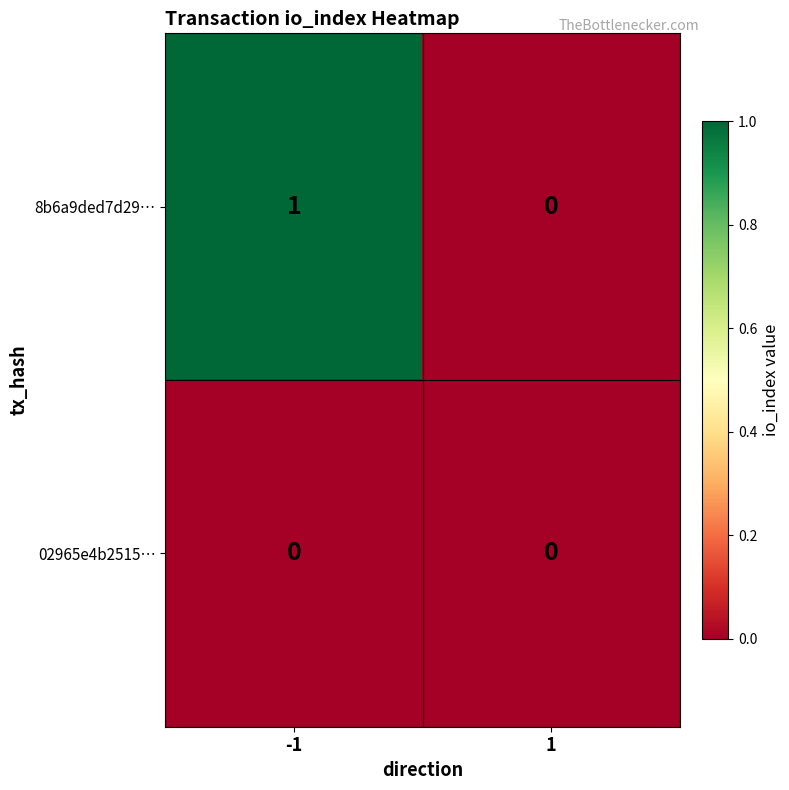

Which series has the largest total across all categories?

8b6a9ded7d29…